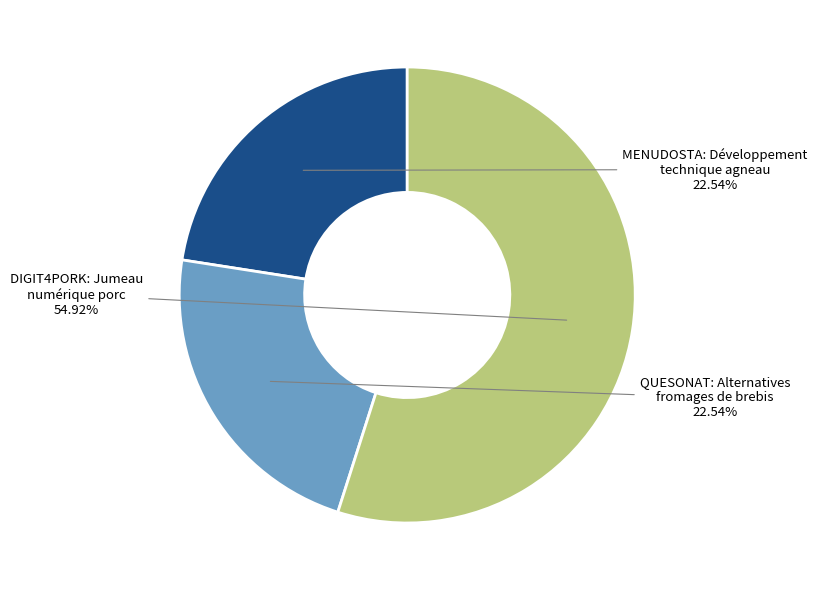

Does any single category account for the majority?

Yes